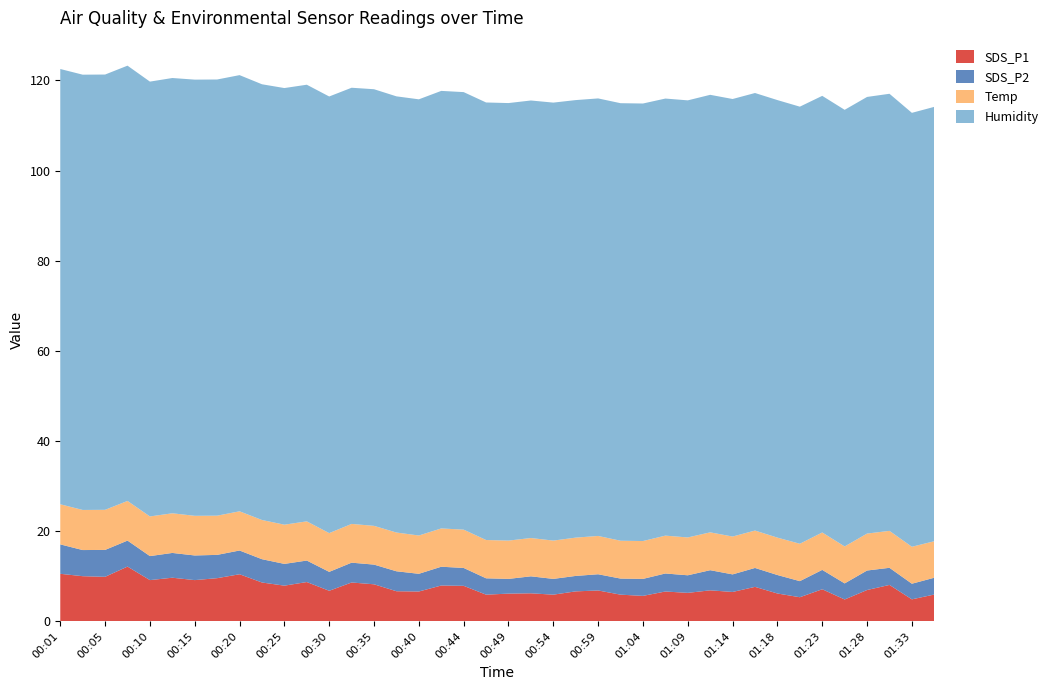

Reading left to right, list all the values displayed in this chart.

SDS_P1: 10.5	10.0	9.8	12.1	9.1	9.6	9.1	9.5	10.4	8.6	7.9	8.7	6.7	8.6	8.2	6.6	6.6	7.9	7.8	5.9	6.1	6.2	5.9	6.6	6.8	5.9	5.6	6.6	6.3	6.8	6.5	7.6	6.1	5.3	7.1	4.8	6.9	8.0	4.8	5.9
SDS_P2: 6.5	5.8	6.0	5.8	5.3	5.5	5.5	5.2	5.3	5.2	4.8	4.8	4.2	4.4	4.4	4.4	3.9	4.2	4.0	3.6	3.3	3.8	3.5	3.4	3.6	3.6	3.8	4.0	3.9	4.5	3.9	4.2	4.1	3.6	4.3	3.6	4.3	3.8	3.5	3.7
Temp: 8.9	8.9	8.9	8.8	8.8	8.8	8.8	8.7	8.7	8.7	8.7	8.7	8.6	8.6	8.6	8.6	8.5	8.5	8.5	8.5	8.5	8.5	8.5	8.5	8.5	8.4	8.4	8.4	8.4	8.4	8.4	8.3	8.3	8.3	8.3	8.2	8.2	8.2	8.2	8.1
Humidity: 96.6	96.6	96.6	96.6	96.5	96.6	96.8	96.8	96.8	96.7	96.9	96.9	96.9	96.8	96.9	96.8	96.8	97.1	97.1	97.1	97.1	97.1	97.2	97.1	97.1	97.1	97.1	97.0	97.0	97.1	97.1	97.1	97.1	97.0	96.9	96.9	96.9	97.0	96.3	96.4